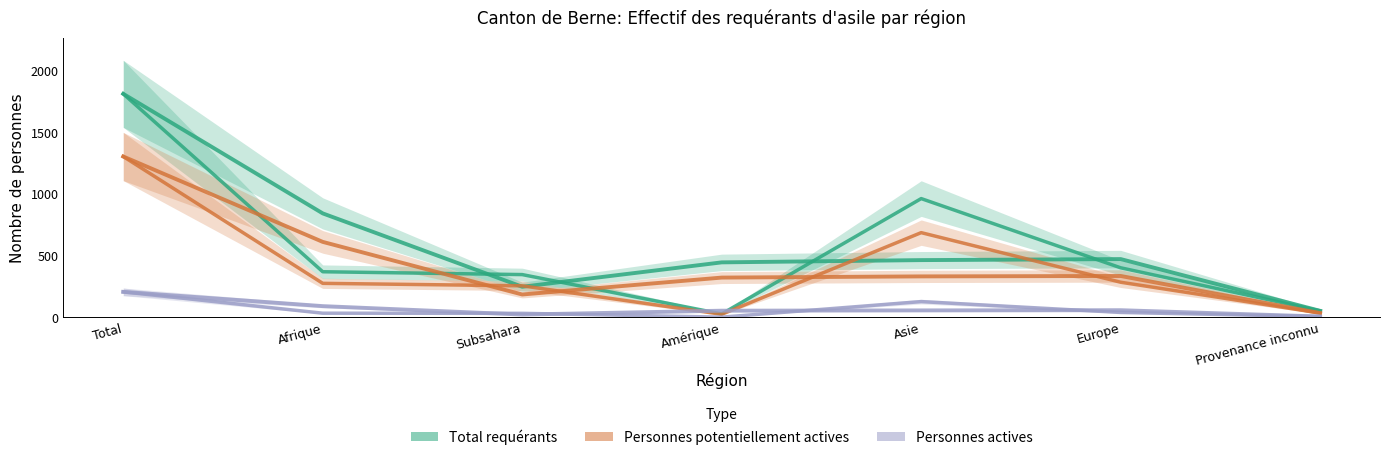

What is the minimum value shown in the chart?

1